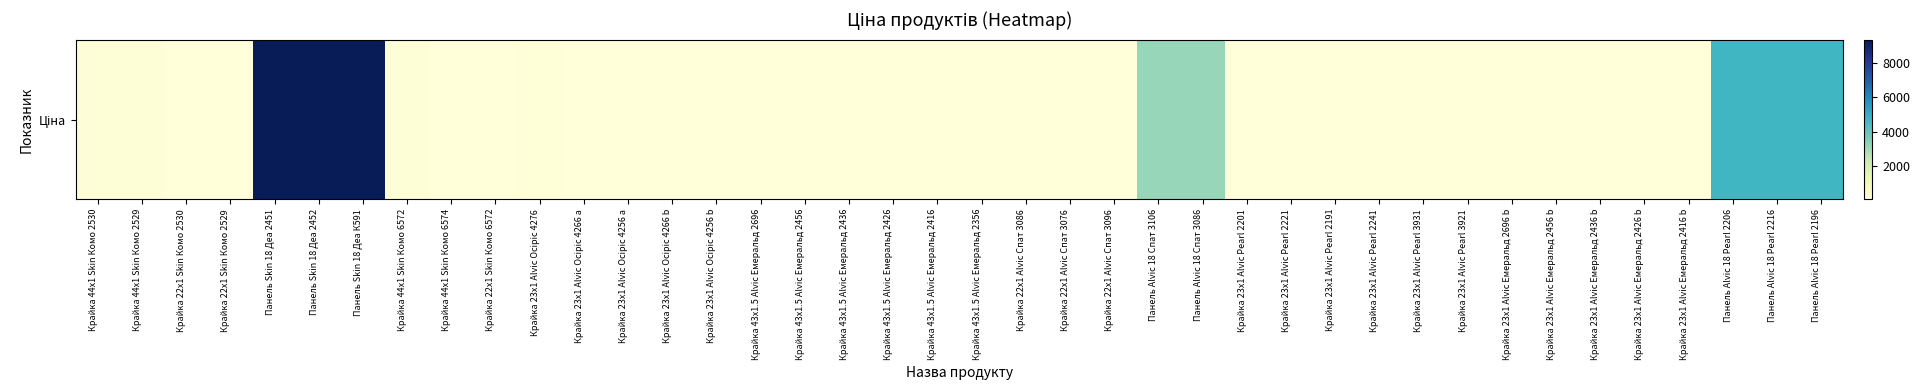

Count the number of data series in this chart.

1